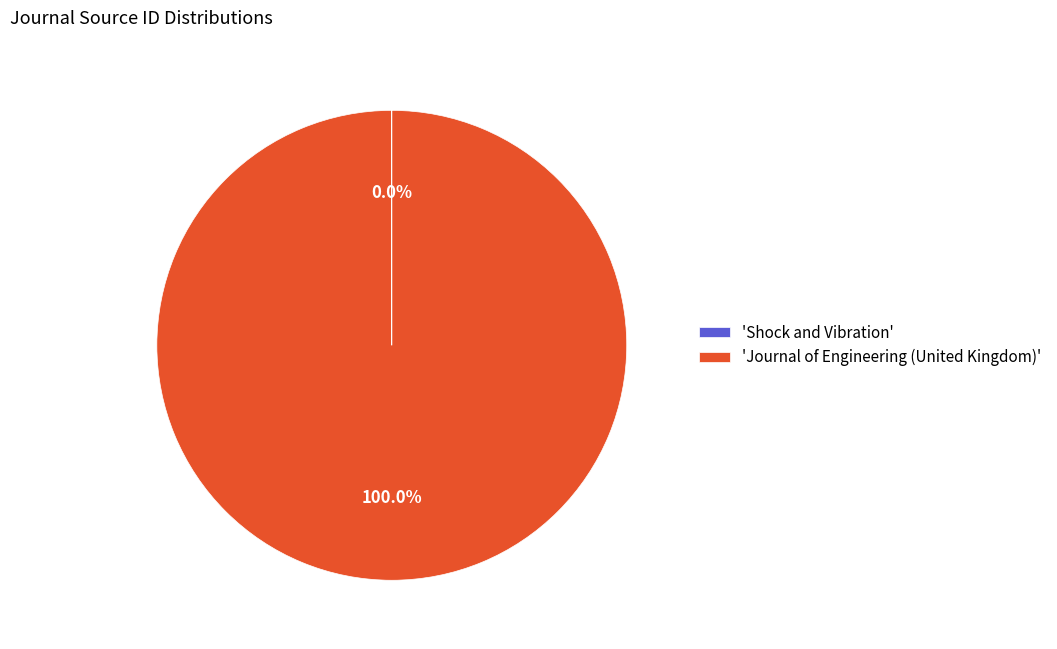

Which slice represents more than half of the pie?

'Journal of Engineering (United Kingdom)'